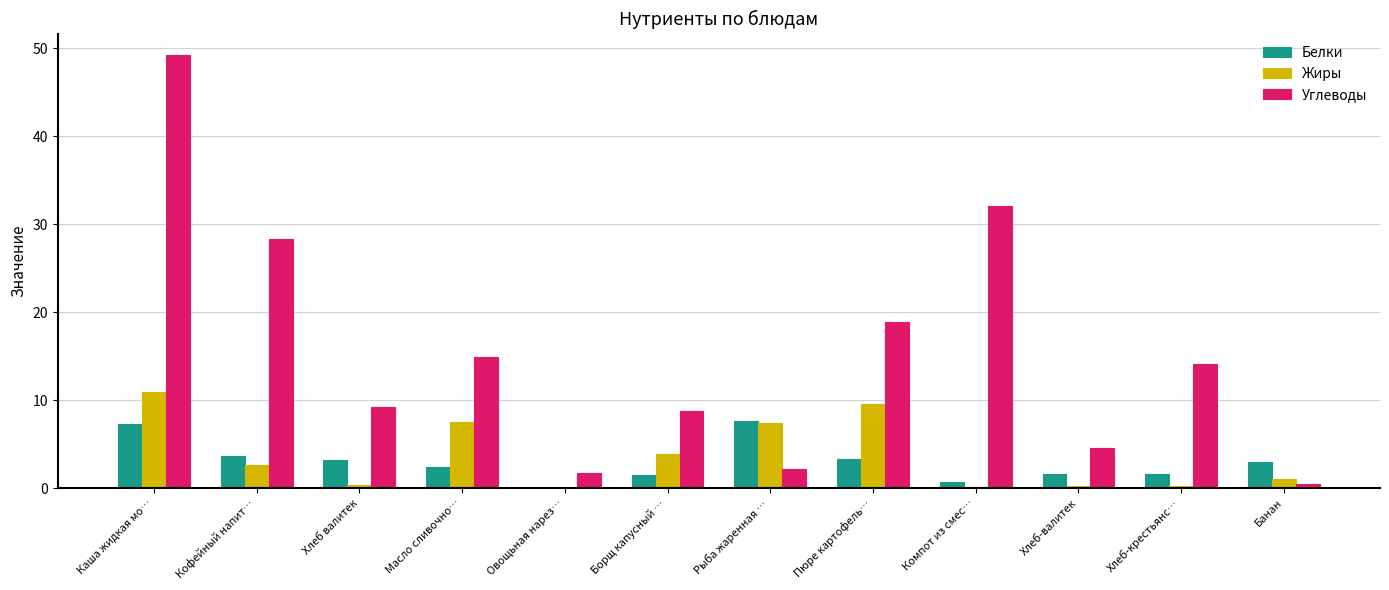

What is the sum of all Углеводы values?

184.2